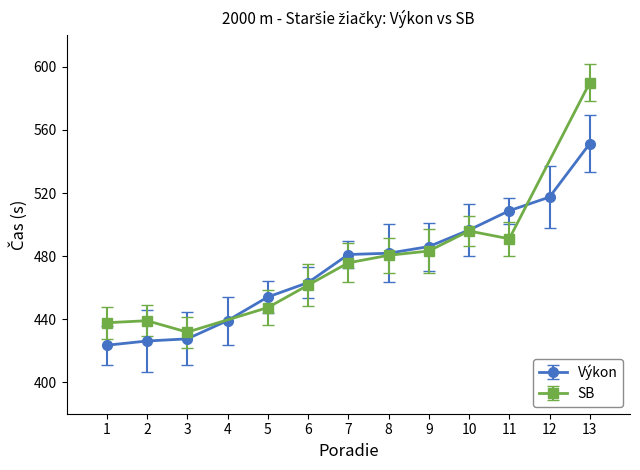

Does the chart have visible grid lines?

No